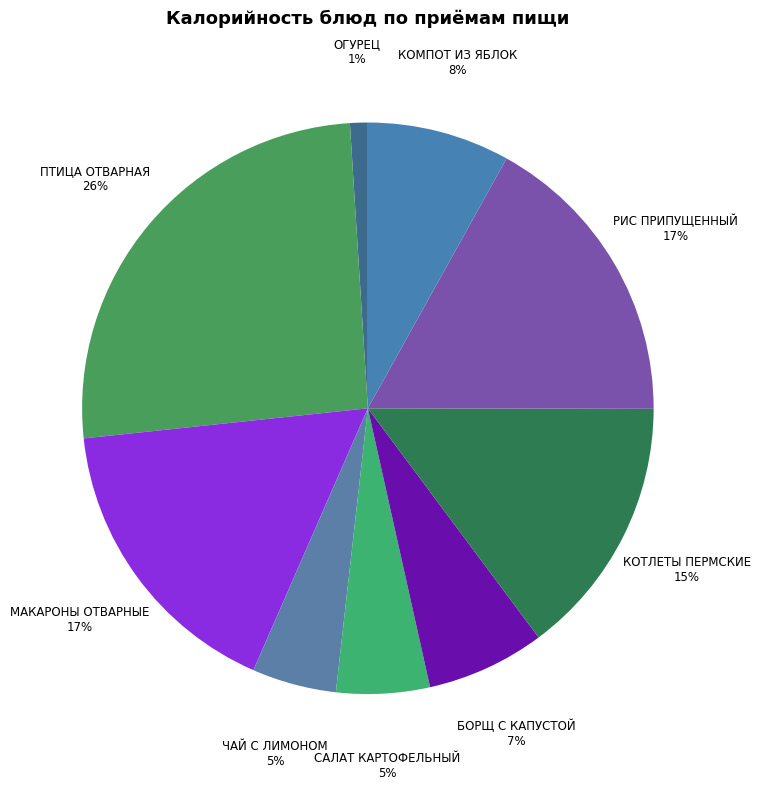

To the nearest percent, what is the average slice percentage?

11%